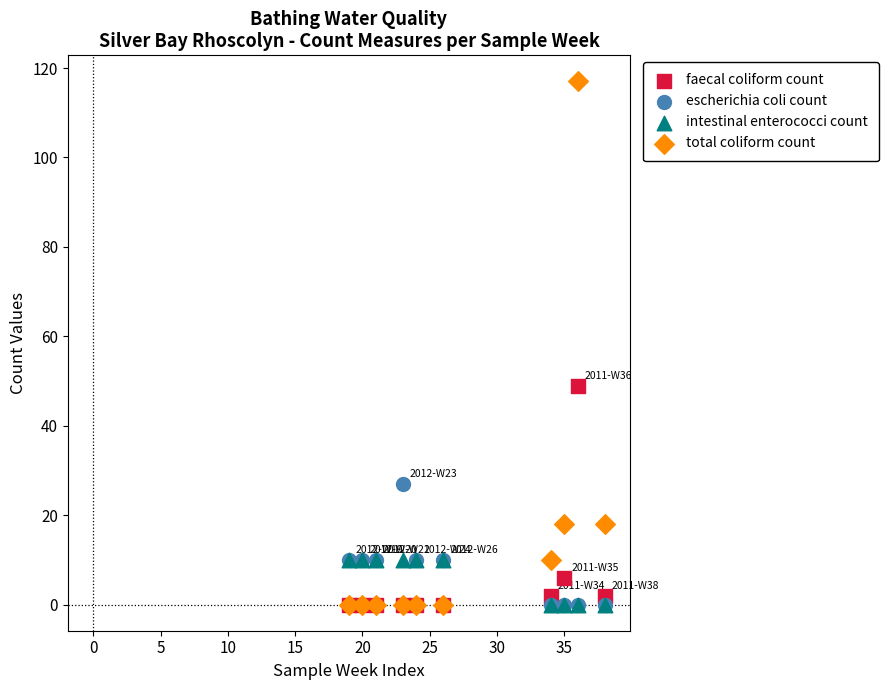

Across all series, what Y value is closest to 58?

49